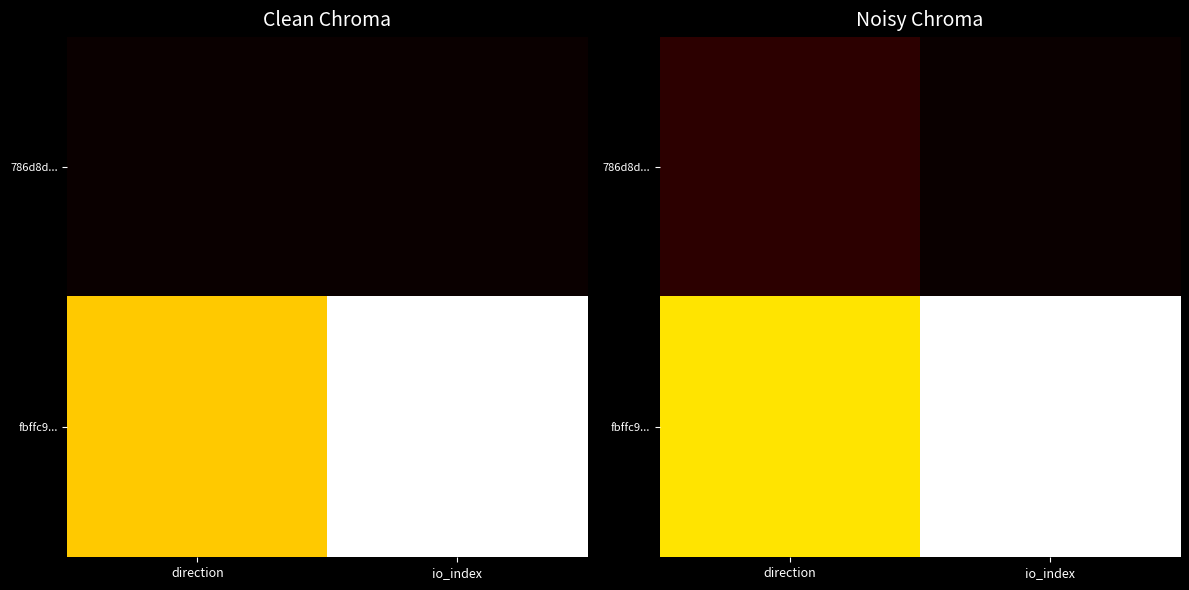

What is the total value across all series at direction?

2.8